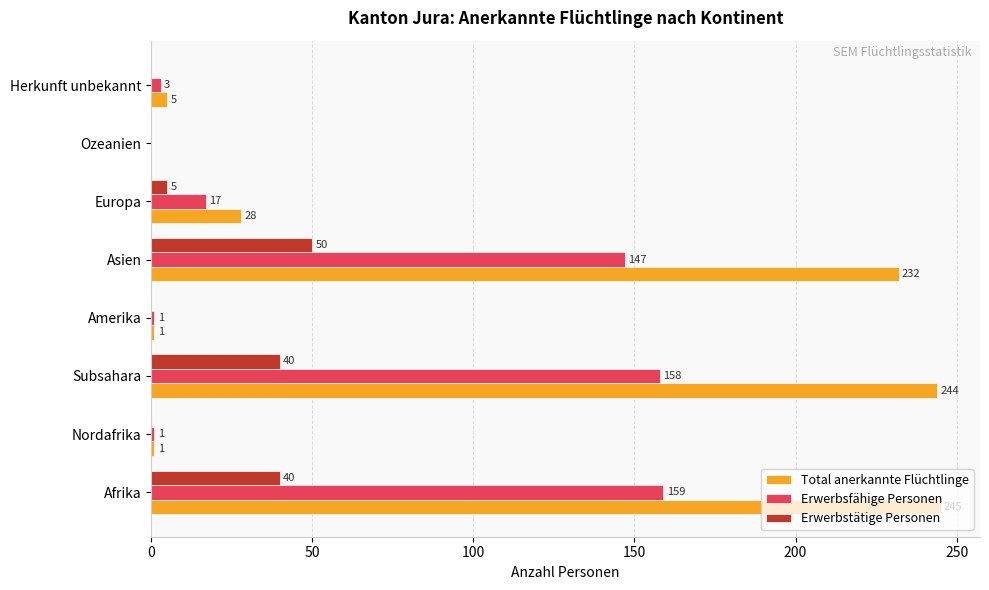

Which series changed the most between Subsahara and Ozeanien?

Total anerkannte Flüchtlinge